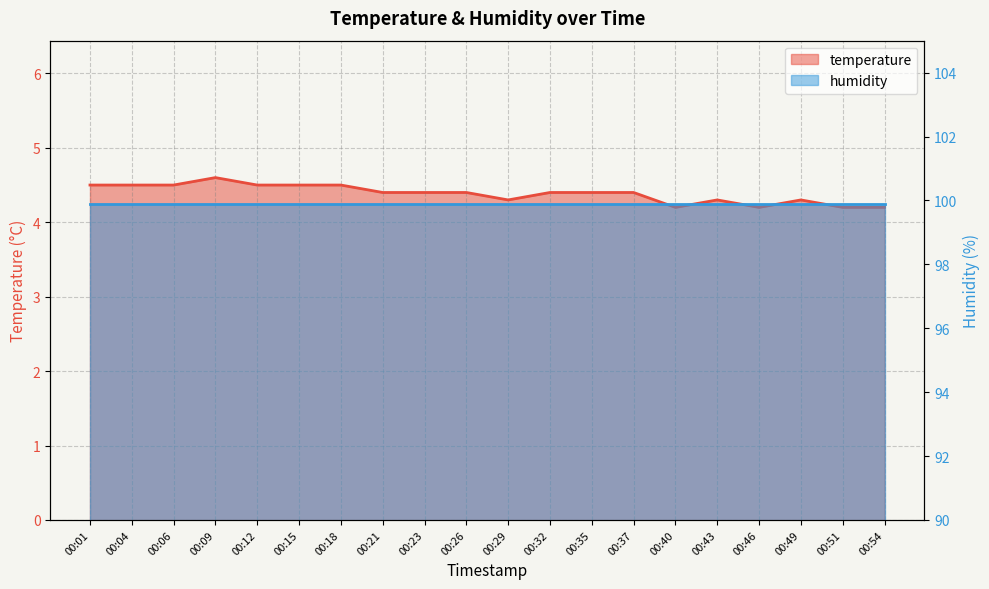

Which label corresponds to the largest value in the chart?

00:09